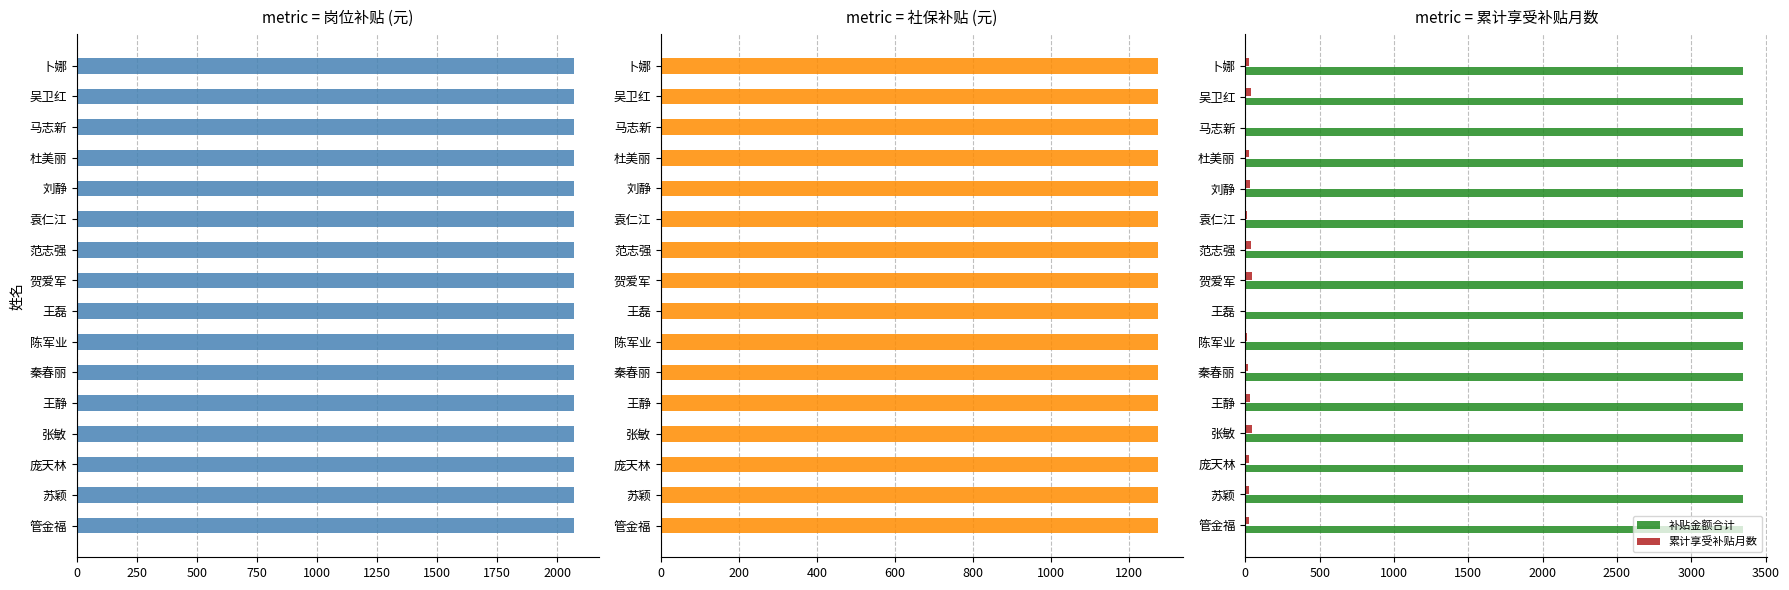

The value of 累计享受补贴月数 at 12 is 24.0. True or false?

True